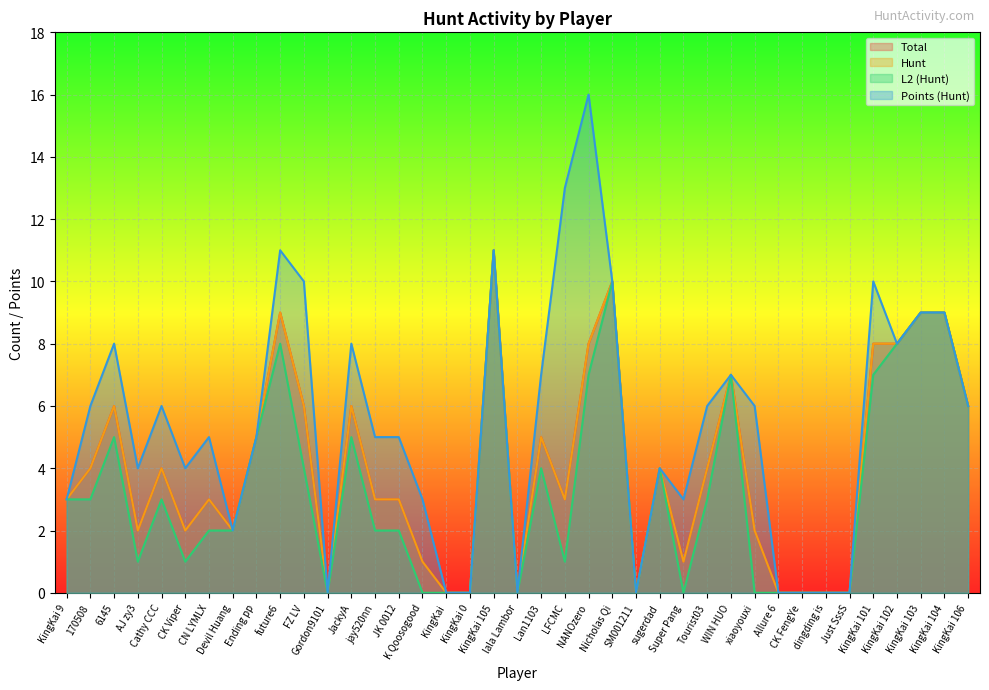

Which category has the lowest value in the Total series?

Gordon9101